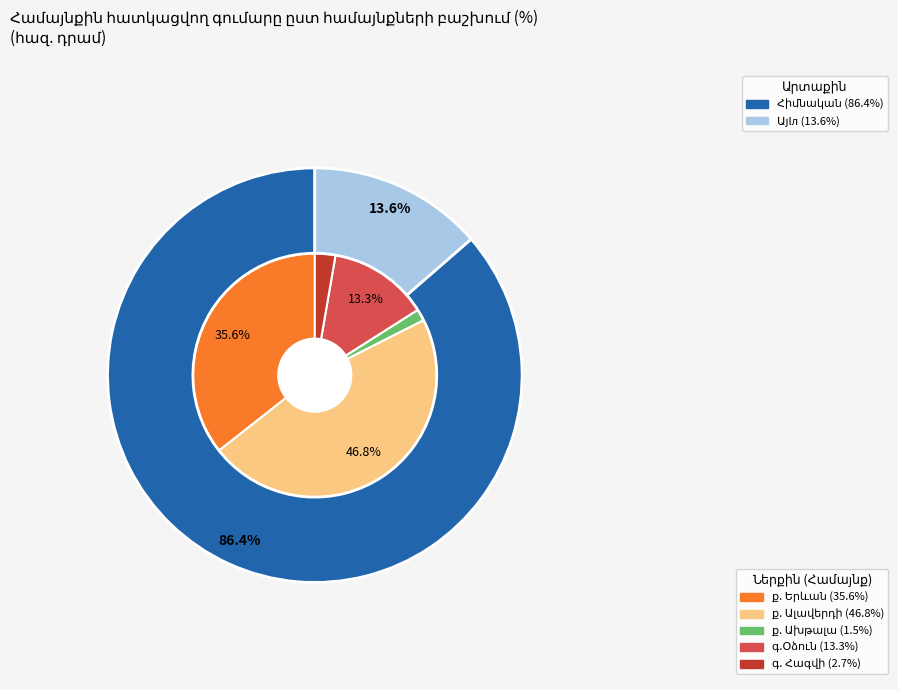

Which category has the biggest portion of the pie?

ք. Ալավերդի